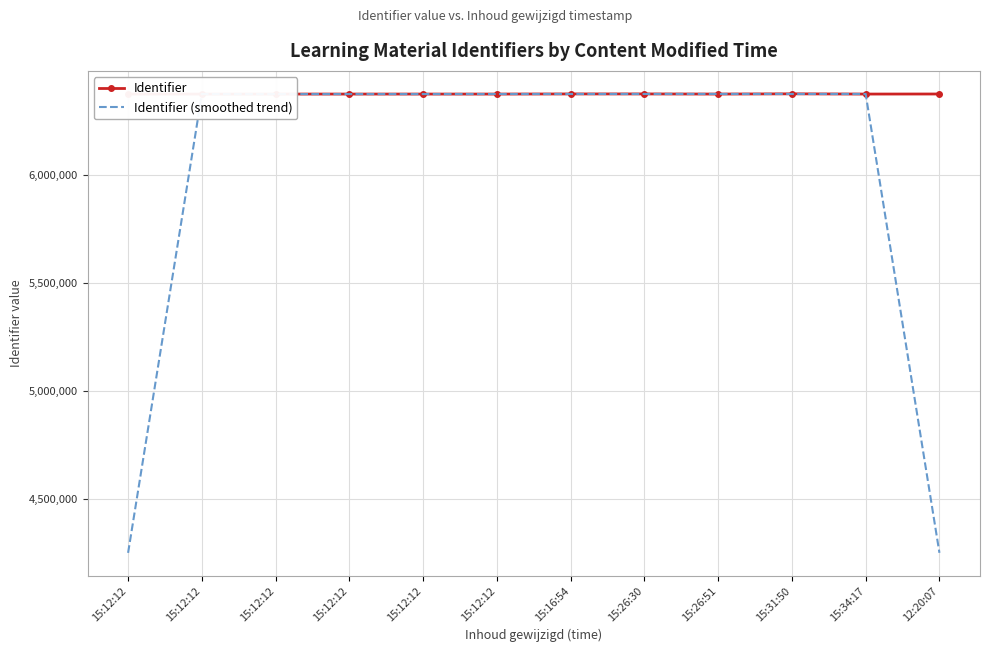

What is the difference between the highest and lowest values at 15:12:12?

2124914.7